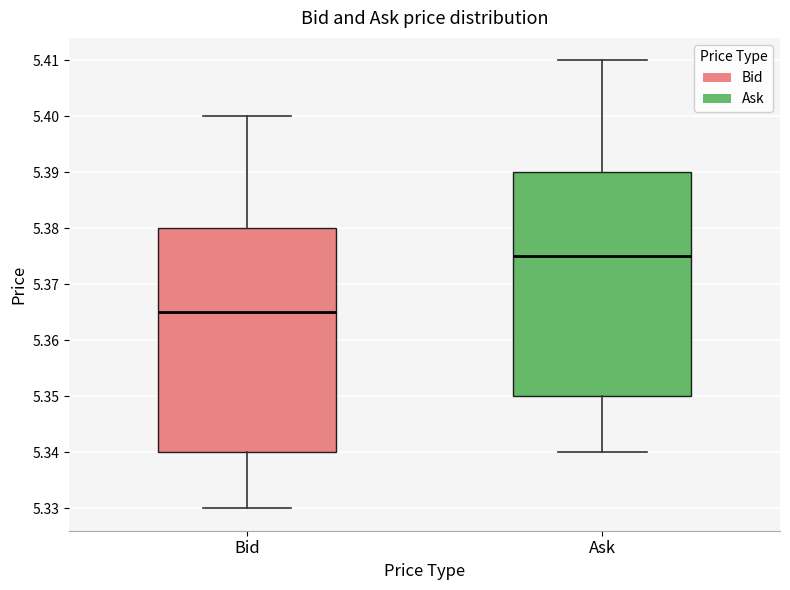

Reading left to right, read every box against the y-axis: the position of its median line, the range the box covers, and the ends of its whiskers. The values are not printed on the chart, so give them approximately, as read against the axis.

Bid: median 5.365, box 5.340 to 5.380, whiskers 5.330 to 5.400
Ask: median 5.375, box 5.350 to 5.390, whiskers 5.340 to 5.410